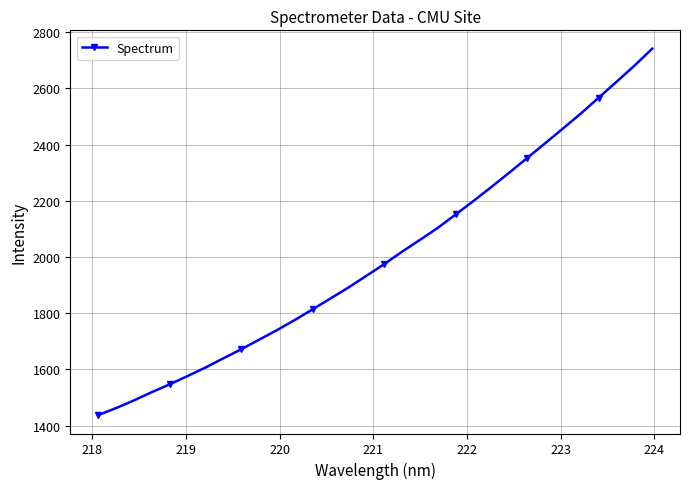

True or false: the data has more than 2 interior local peaks.

False